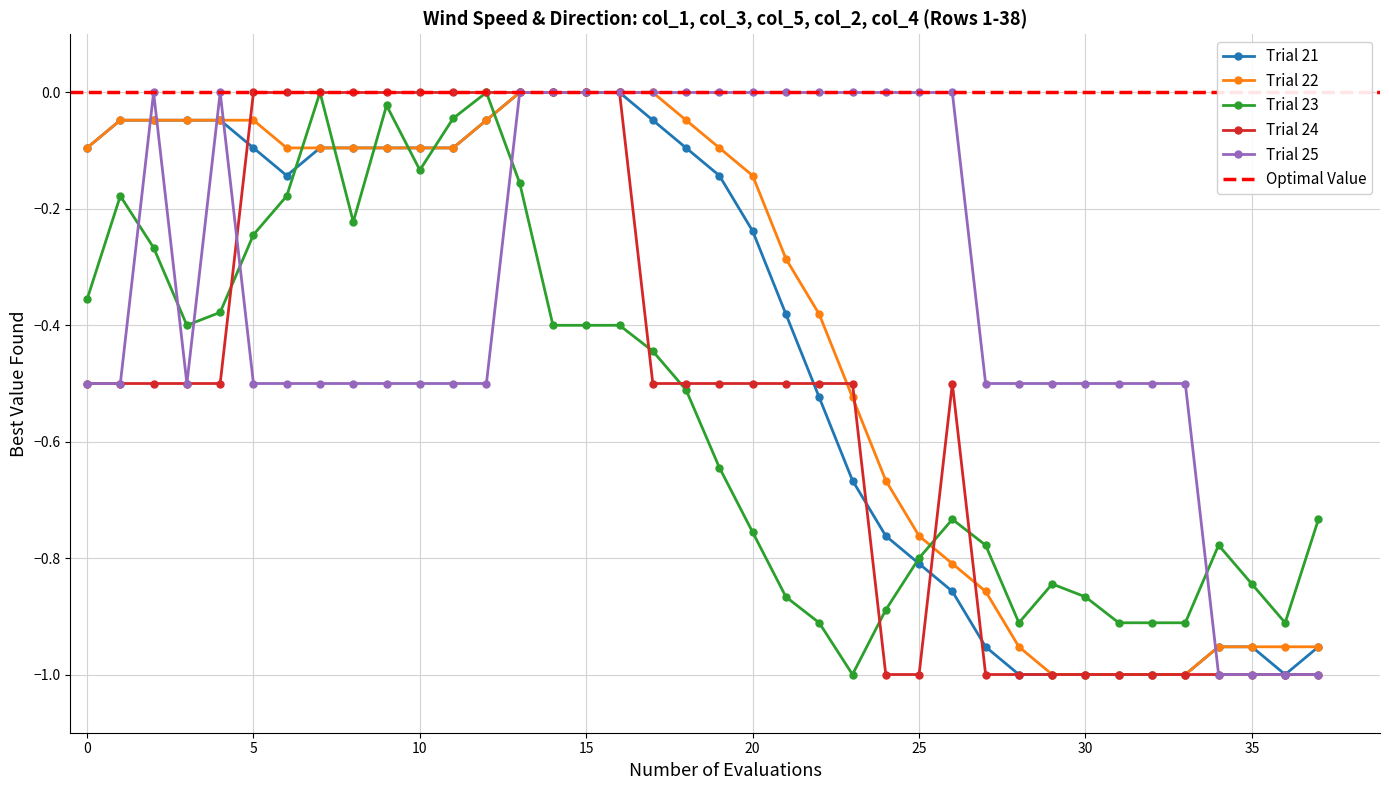

What is the value of the col_5 point at the 6th from the left?

-0.2